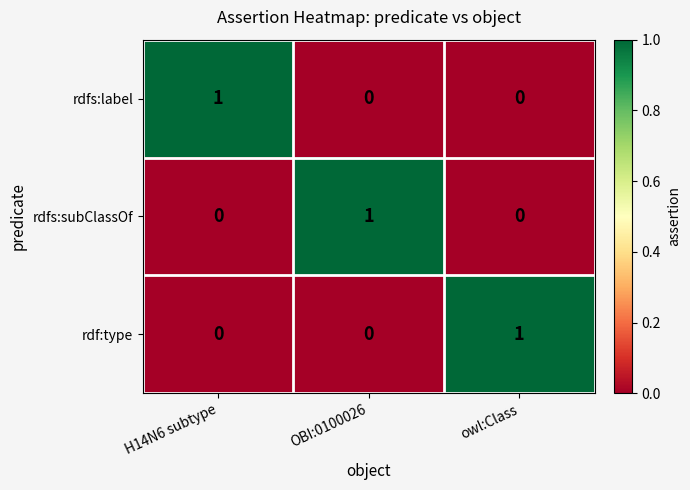

The value of rdfs:label at owl:Class is 1. True or false?

False